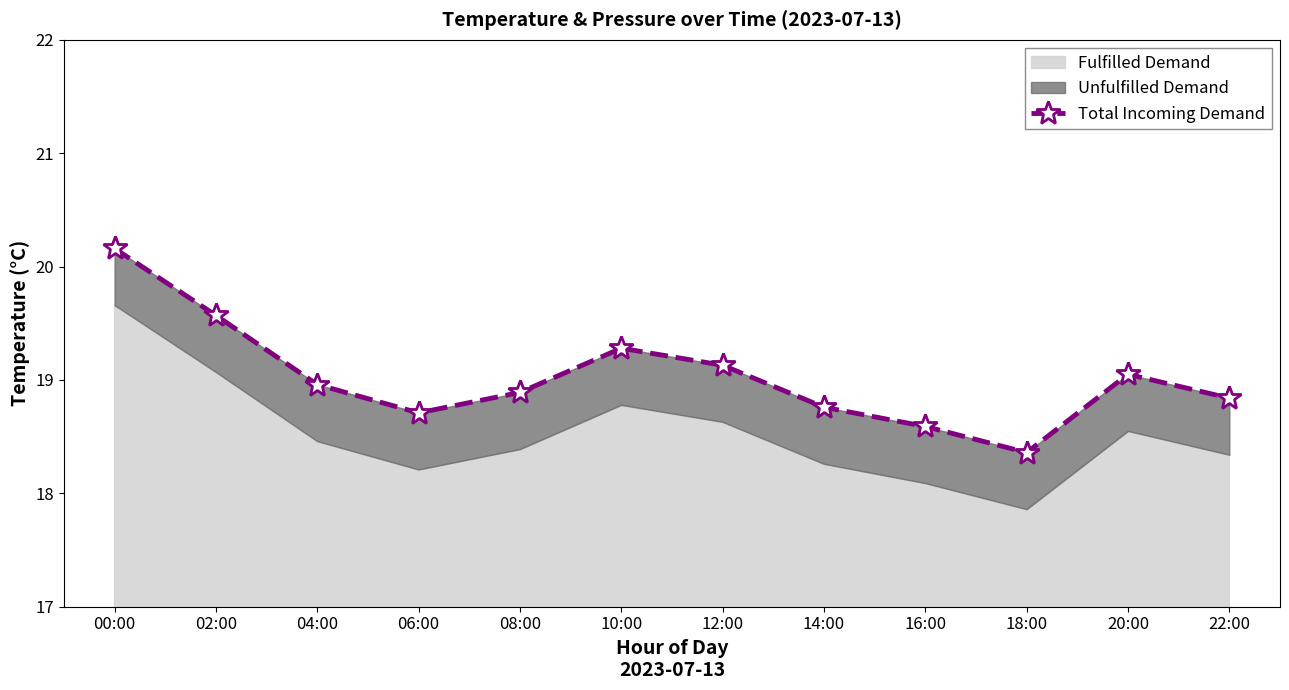

The value at 00:00 is 30.3. True or false?

False